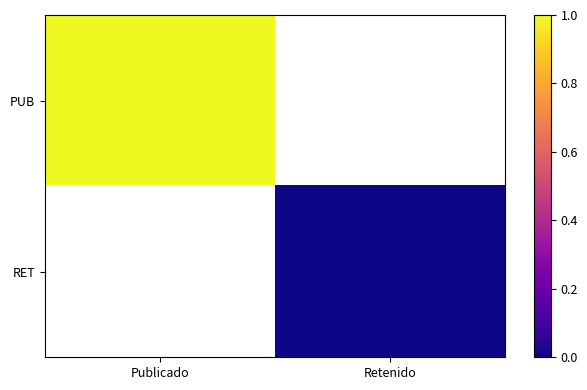

At which label does PUB reach its minimum?

Publicado